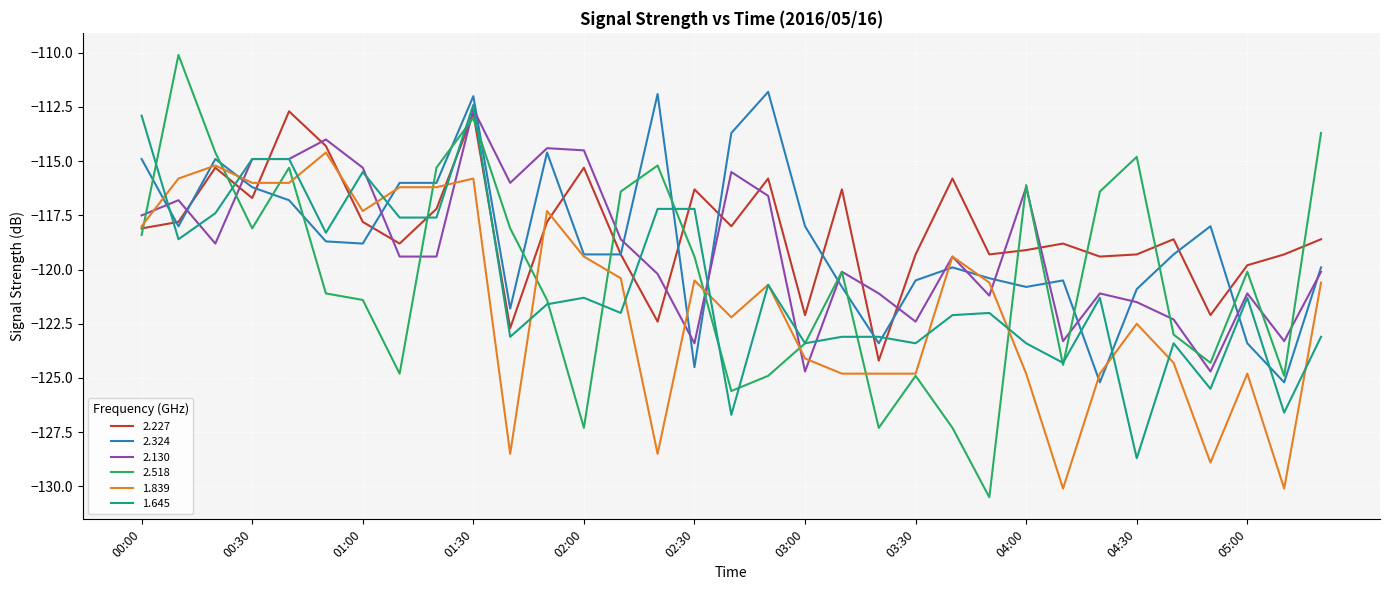

Which series has the largest range (max minus min)?

2.518